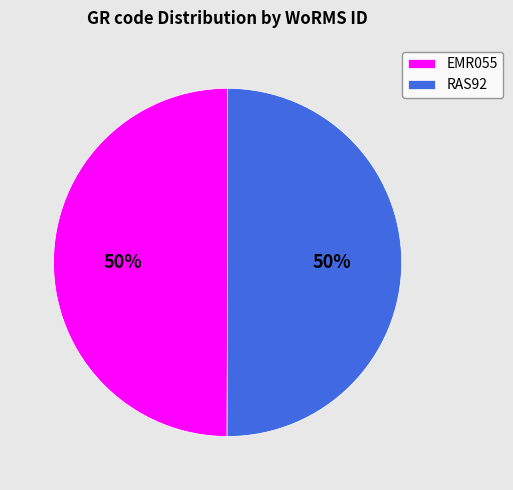

Do EMR055 and RAS92 together represent more than half of the pie?

Yes